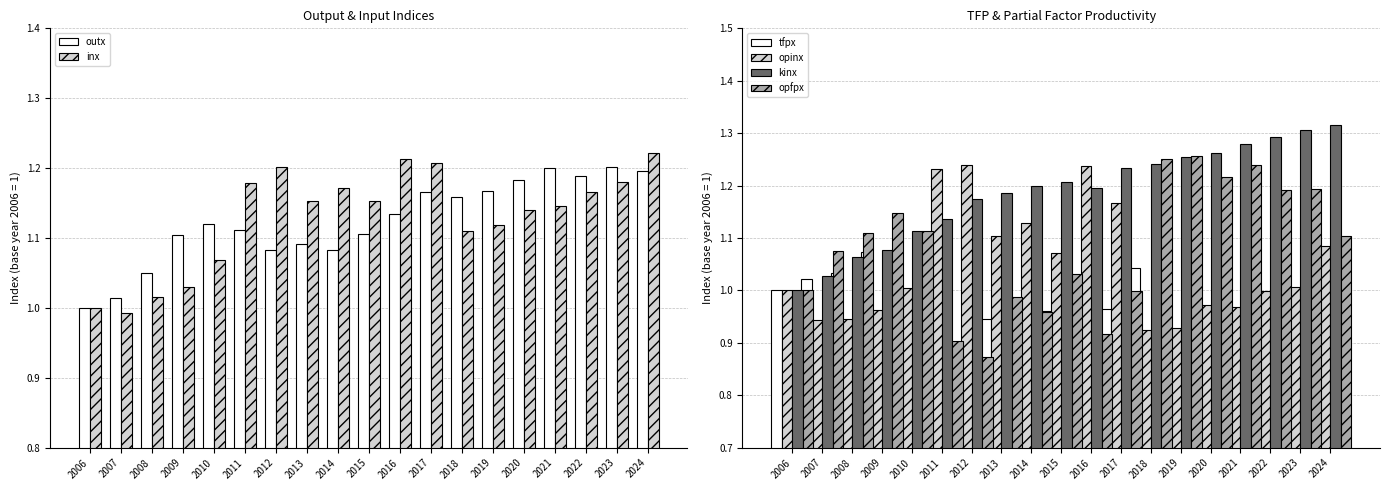

What is the minimum value shown in the chart?

0.9